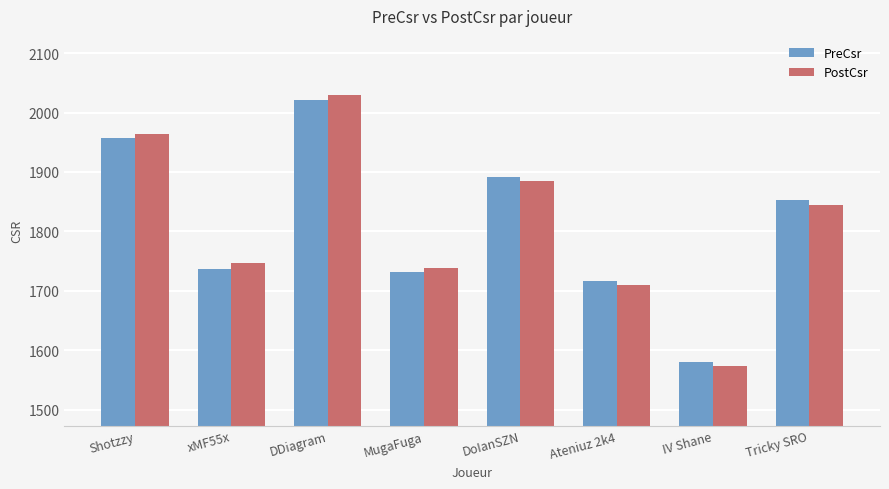

Which category has the highest value in the PostCsr series?

DDiagram